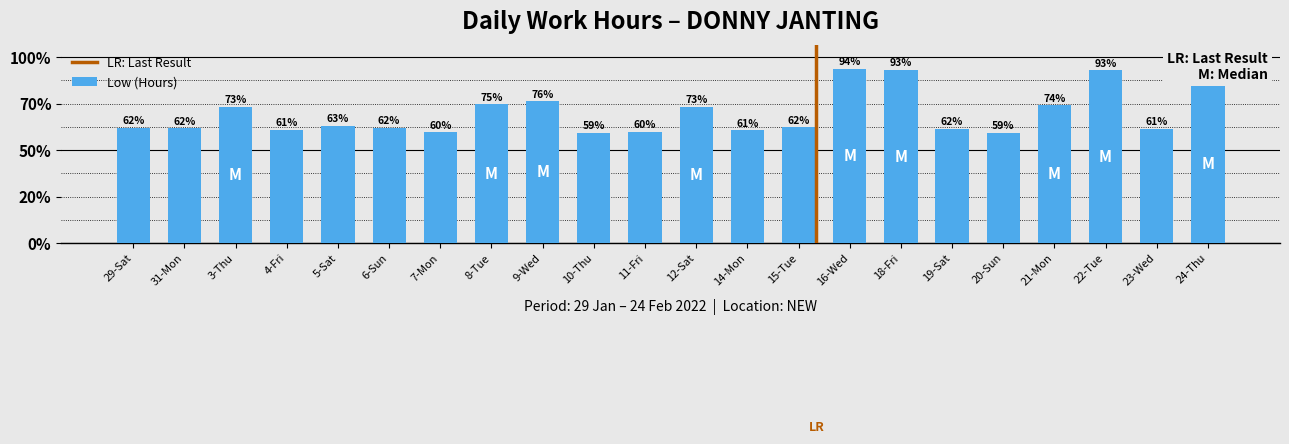

What is the label of the 8th bar from the right?

16-Wed